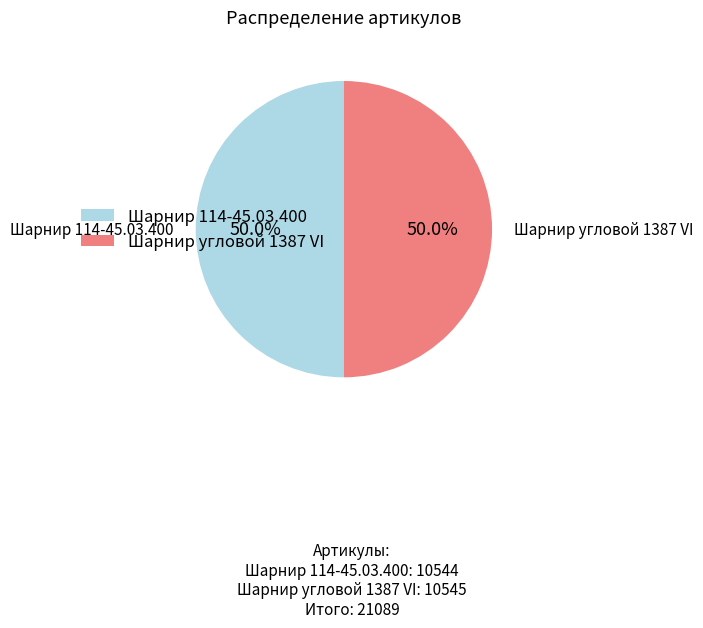

What is the total percentage of Шарнир 114-45.03.400 and Шарнир угловой 1387 VI?

100.0%